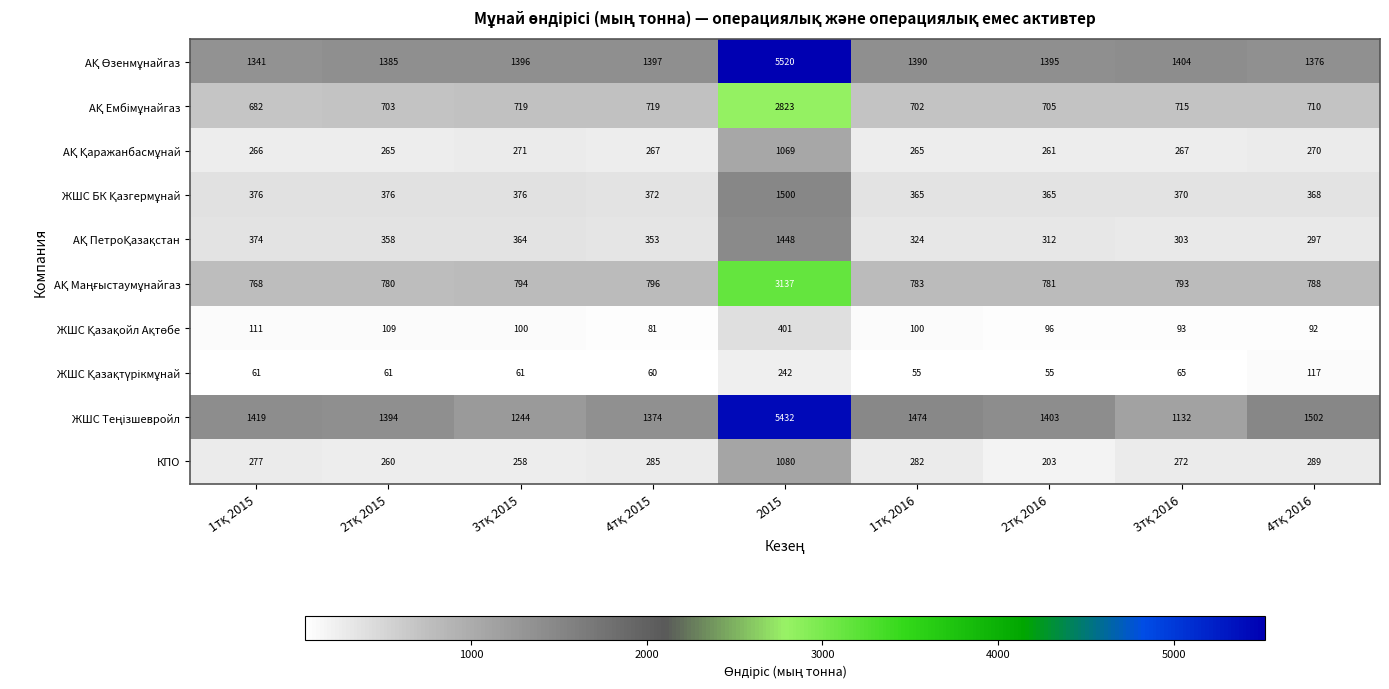

What is the maximum value shown in the chart?

5520